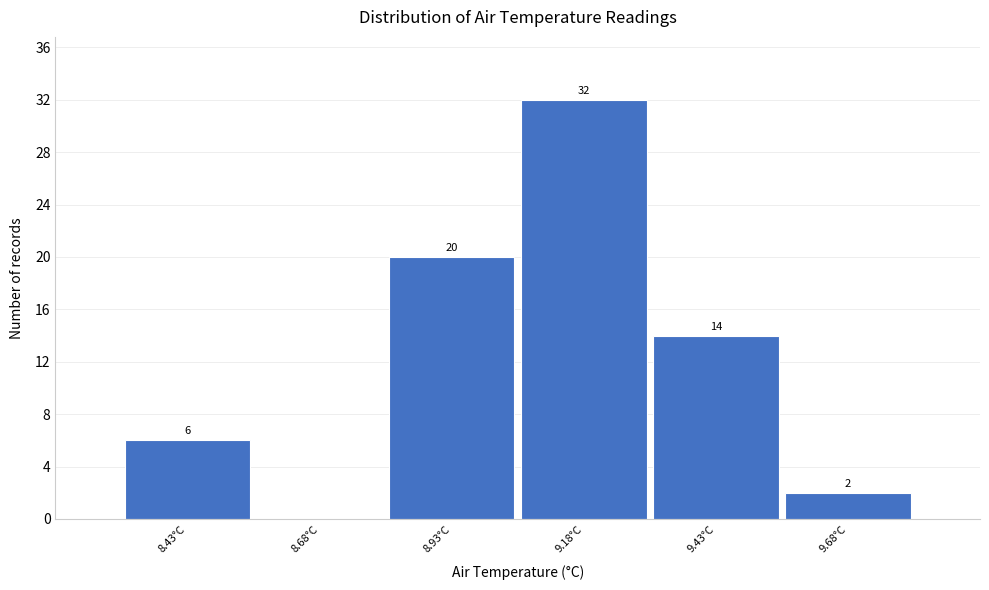

Which range on the x-axis has the tallest bar?

9.05 to 9.30